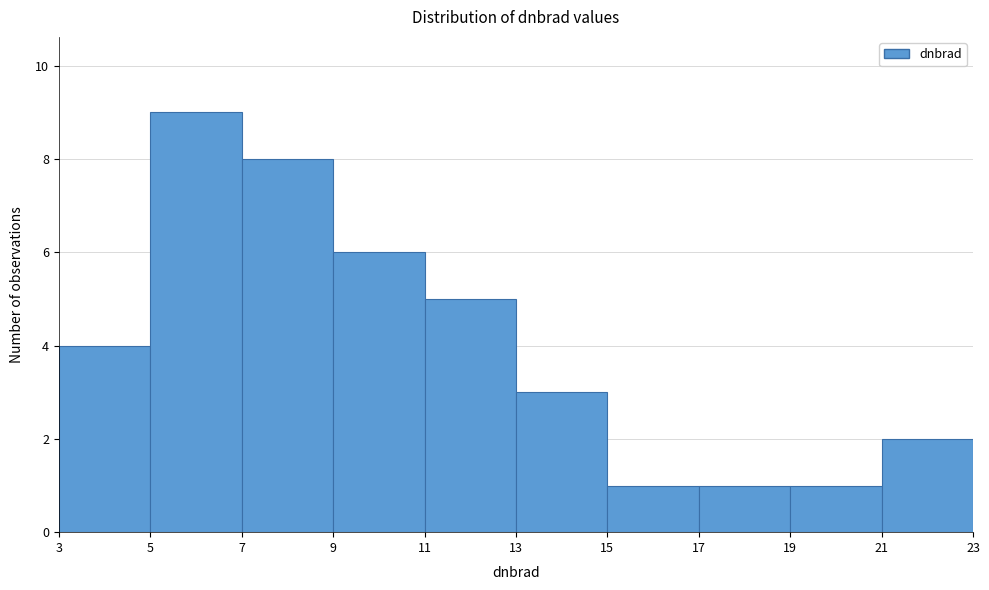

Reading left to right, transcribe this chart: for each bar, give the range it covers on the x-axis and its height. The values are not printed on the chart, so give them approximately, as read against the axis.

3 to 5: 4
5 to 7: 9
7 to 9: 8
9 to 11: 6
11 to 13: 5
13 to 15: 3
15 to 17: 1
17 to 19: 1
19 to 21: 1
21 to 23: 2